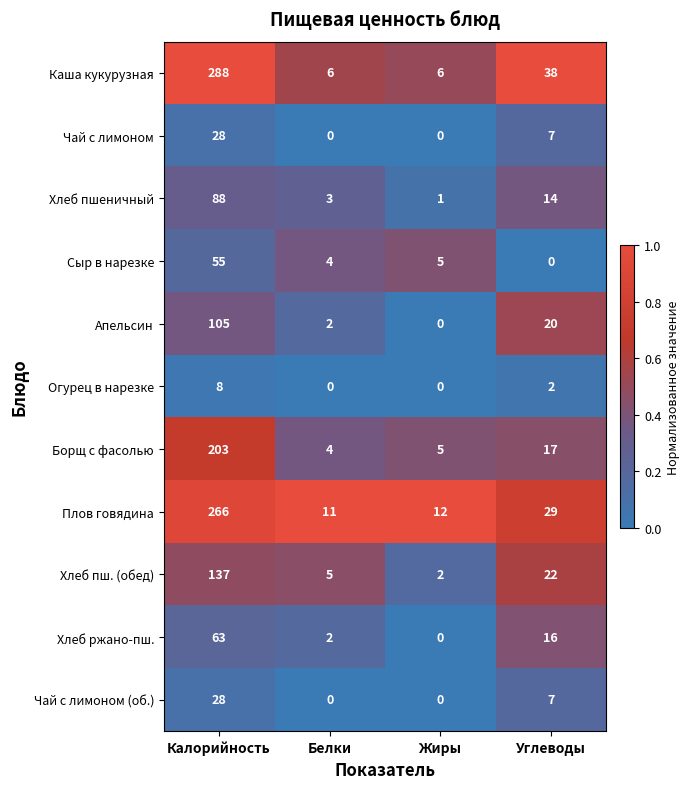

Is it true that Чай с лимоном (об.) equals 7 at Углеводы?

True